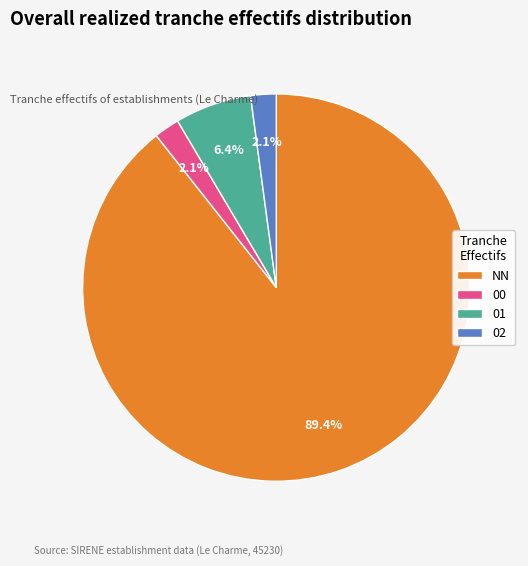

Which category has the biggest portion of the pie?

NN